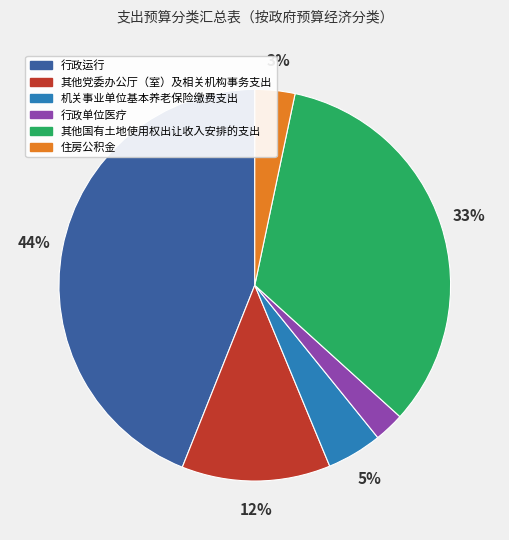

To the nearest percent, what percentage of the pie is 行政单位医疗?

2%